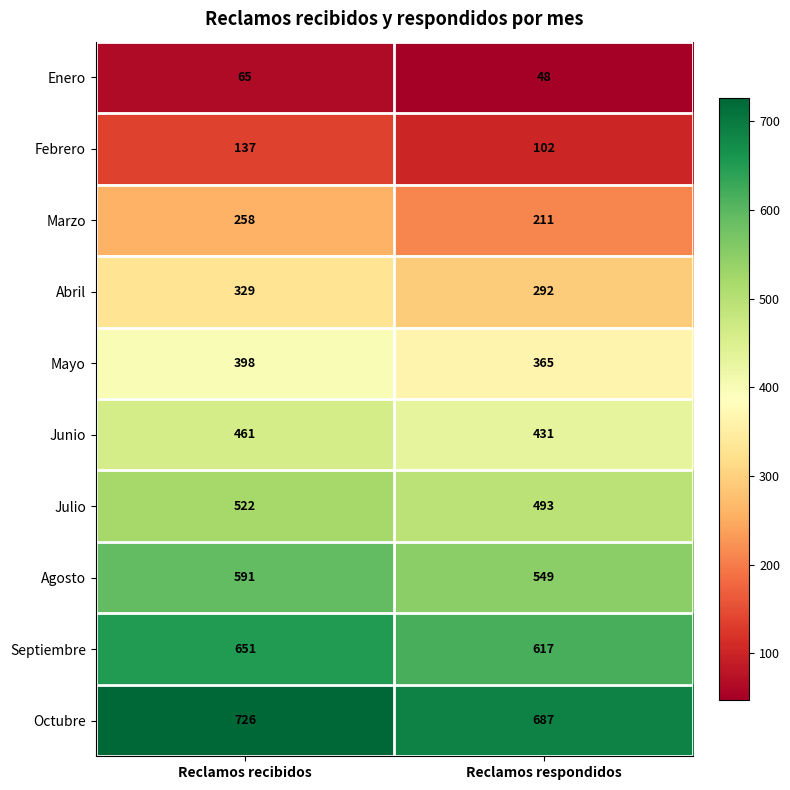

Reading left to right, transcribe all the data shown in this chart.

Enero: Reclamos recibidos=65	Reclamos respondidos=48
Febrero: Reclamos recibidos=137	Reclamos respondidos=102
Marzo: Reclamos recibidos=258	Reclamos respondidos=211
Abril: Reclamos recibidos=329	Reclamos respondidos=292
Mayo: Reclamos recibidos=398	Reclamos respondidos=365
Junio: Reclamos recibidos=461	Reclamos respondidos=431
Julio: Reclamos recibidos=522	Reclamos respondidos=493
Agosto: Reclamos recibidos=591	Reclamos respondidos=549
Septiembre: Reclamos recibidos=651	Reclamos respondidos=617
Octubre: Reclamos recibidos=726	Reclamos respondidos=687